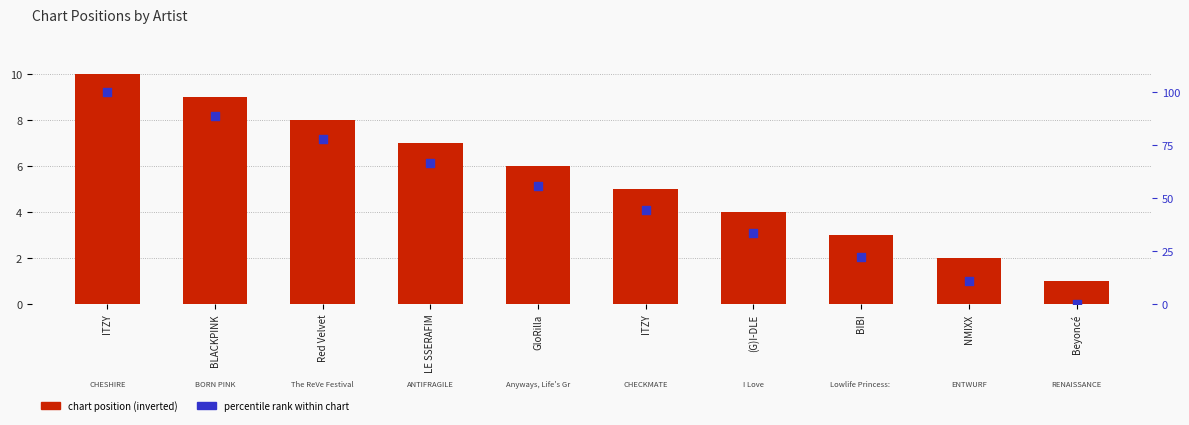

At how many categories does at least one series exceed 86?

2